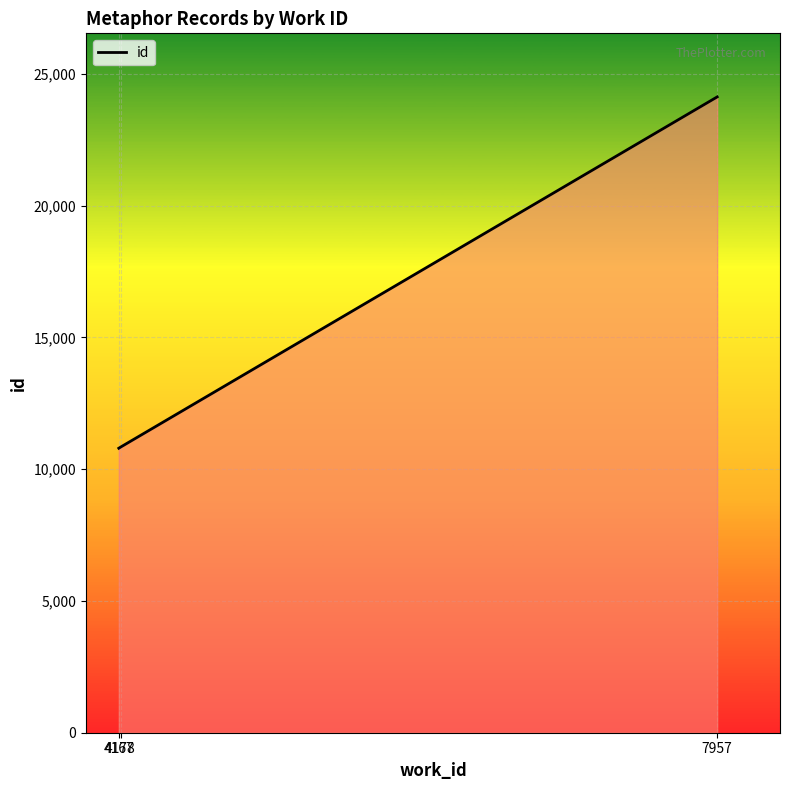

What is the change in value from 4178 to 7957?

+13291